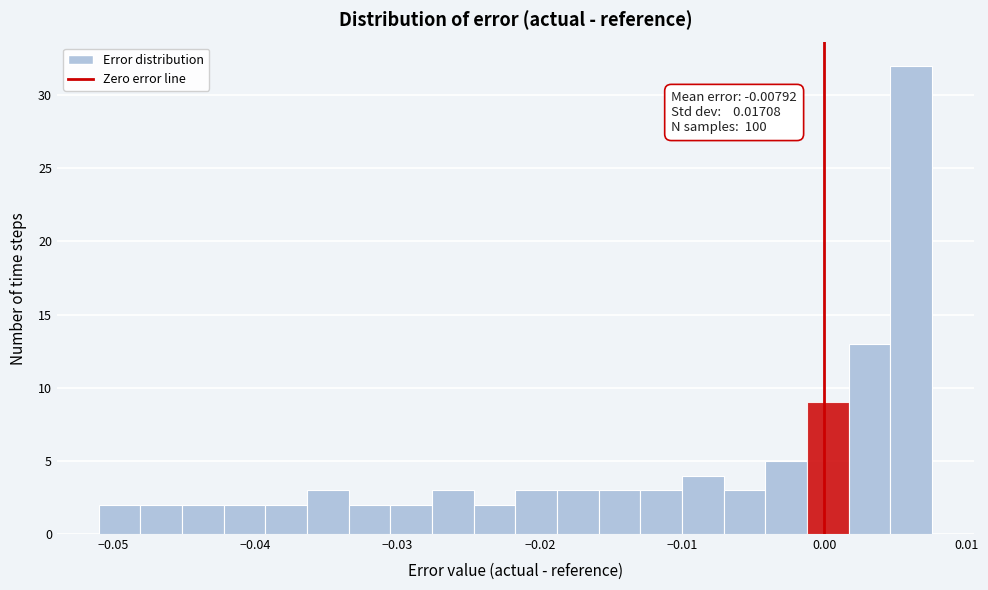

Around what value on the x-axis is the tallest bar? Give the approximate position of its centre, as read against the axis.

0.006